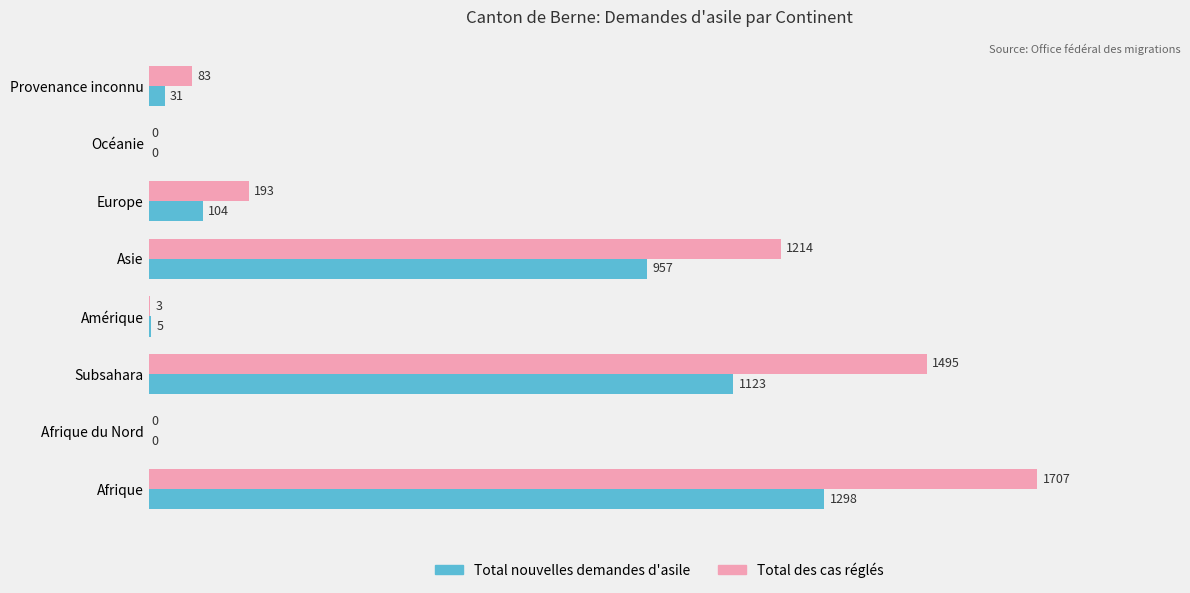

Which label corresponds to the largest value in the chart?

Afrique